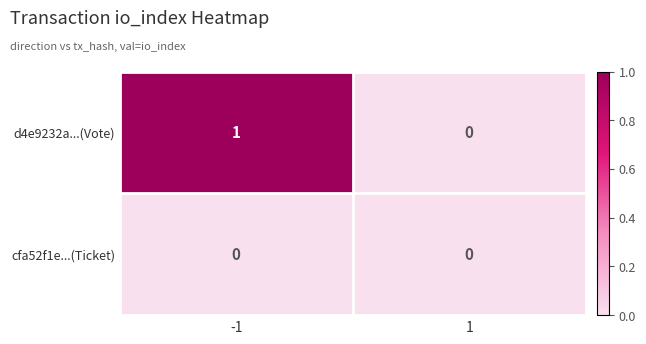

What is the total value across all series at -1?

1